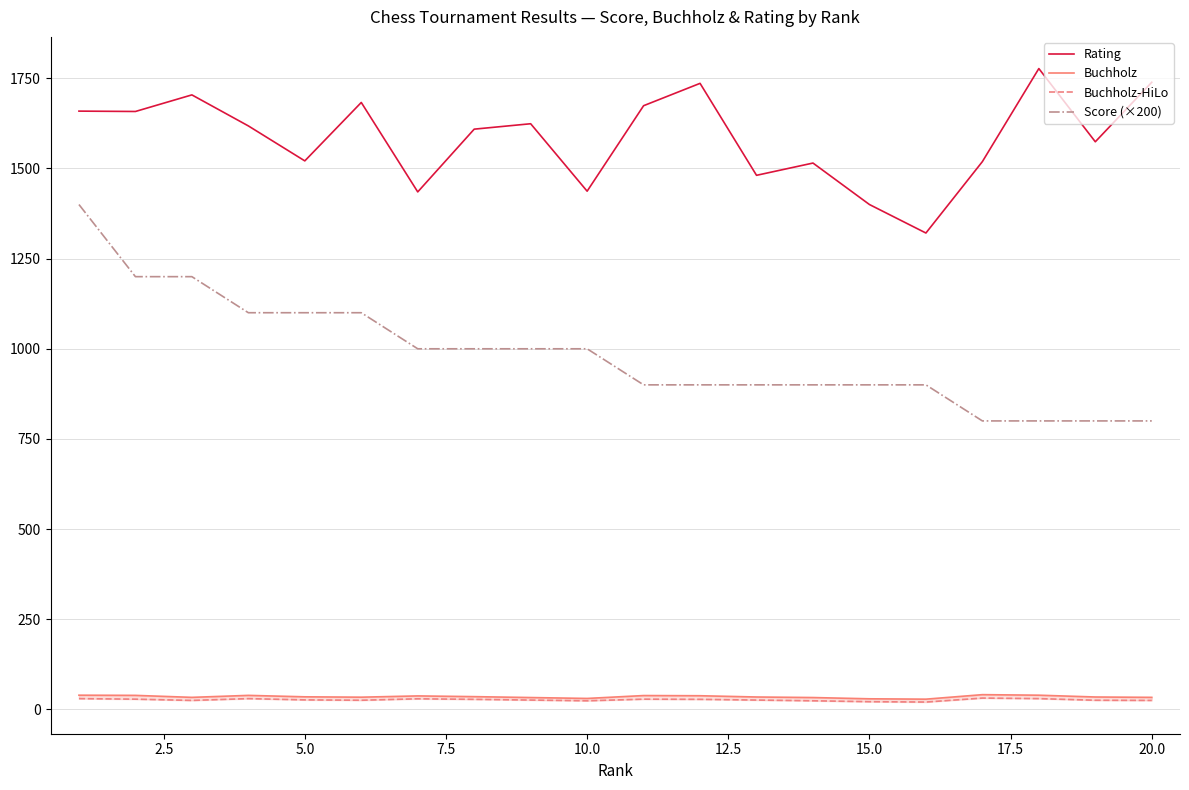

Is the value of Rating at 10.0 greater than the value of Score (×200) at 10.0?

Yes